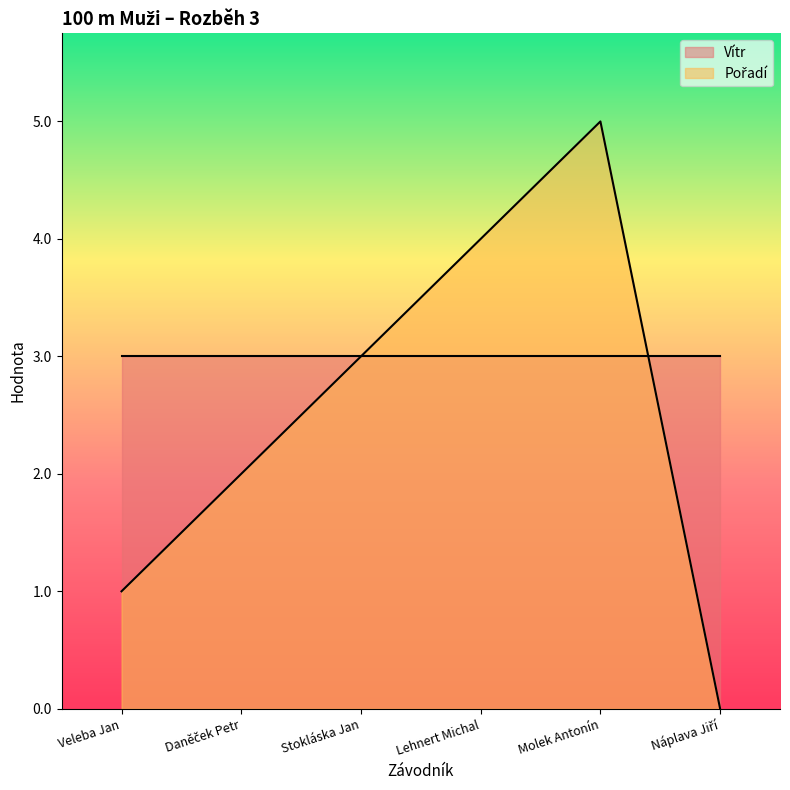

How many lines are shown in the chart?

2